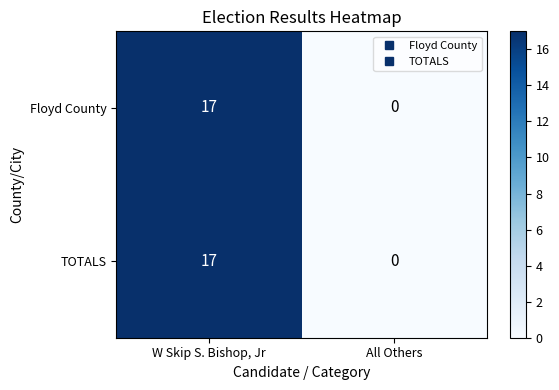

Which category has the highest value across all series?

W Skip S. Bishop, Jr